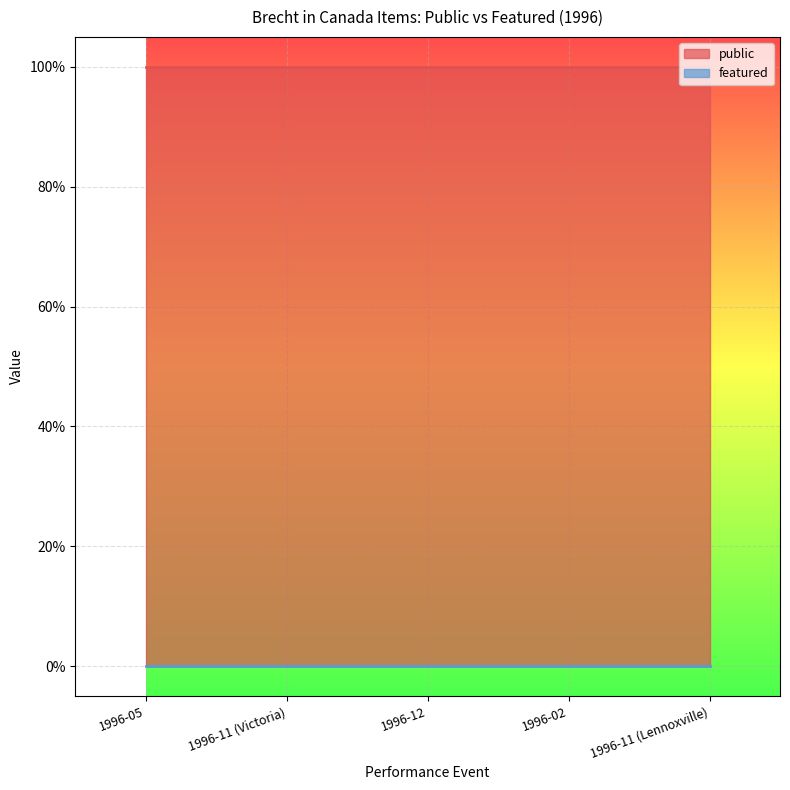

At 1996-12, list the series in order from smallest to largest.

featured, public